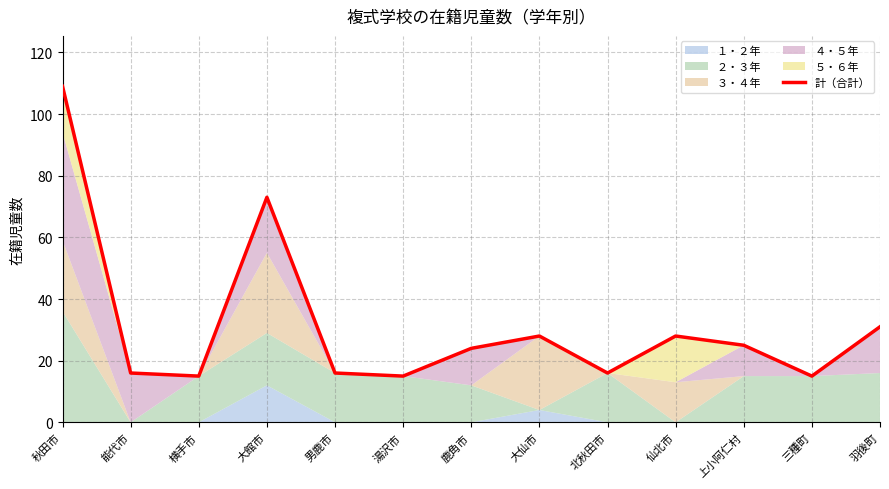

What is the label of the 7th point from the left?

鹿角市